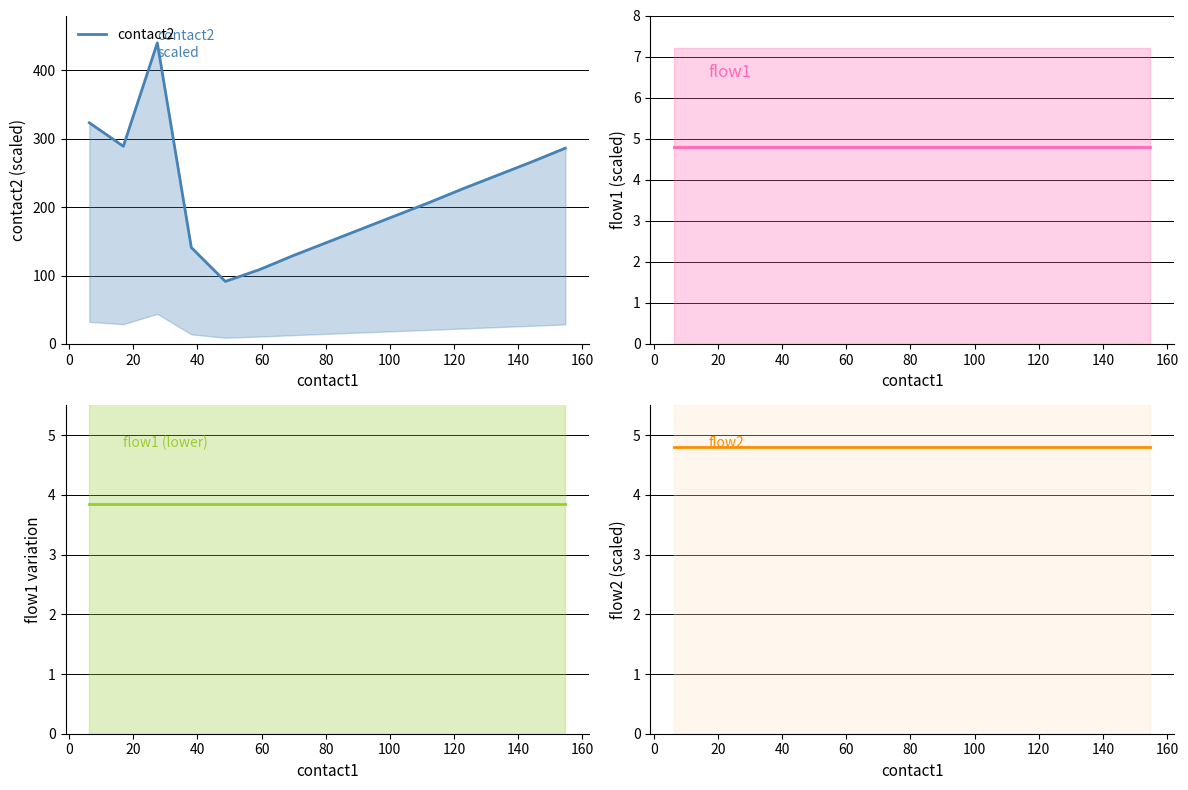

True or false: flow1 (lower) and flow1 intersect in this chart.

False